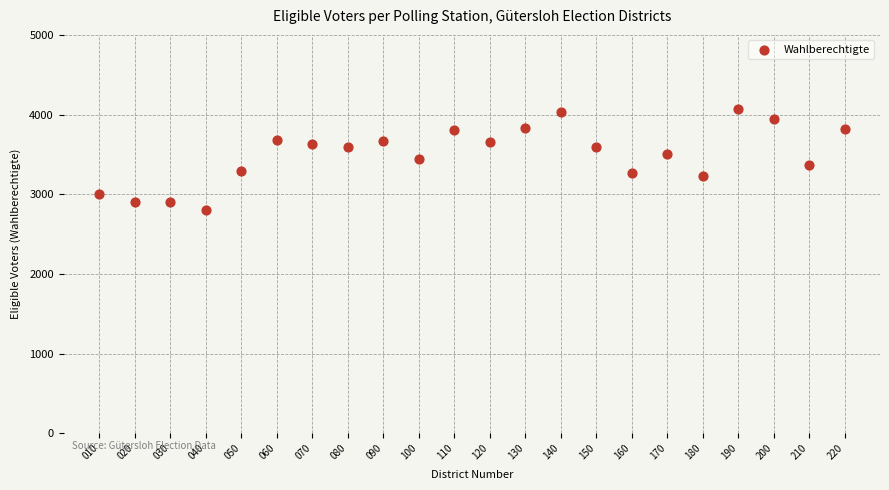

What is the range of X values (max minus min)?

210